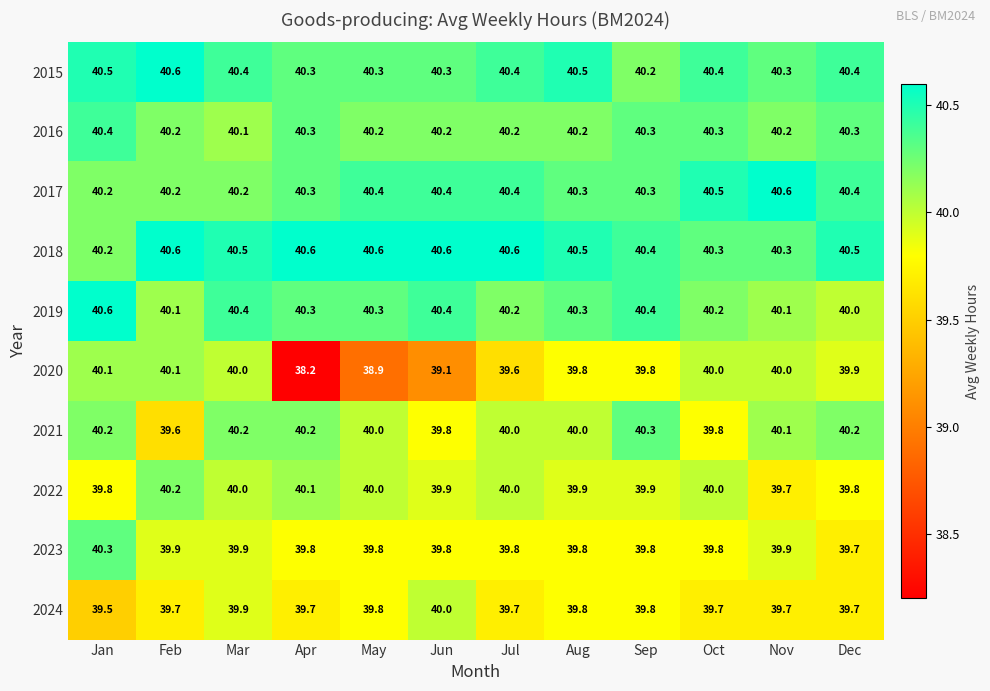

At which label is 2024 closest to 39?

Jan